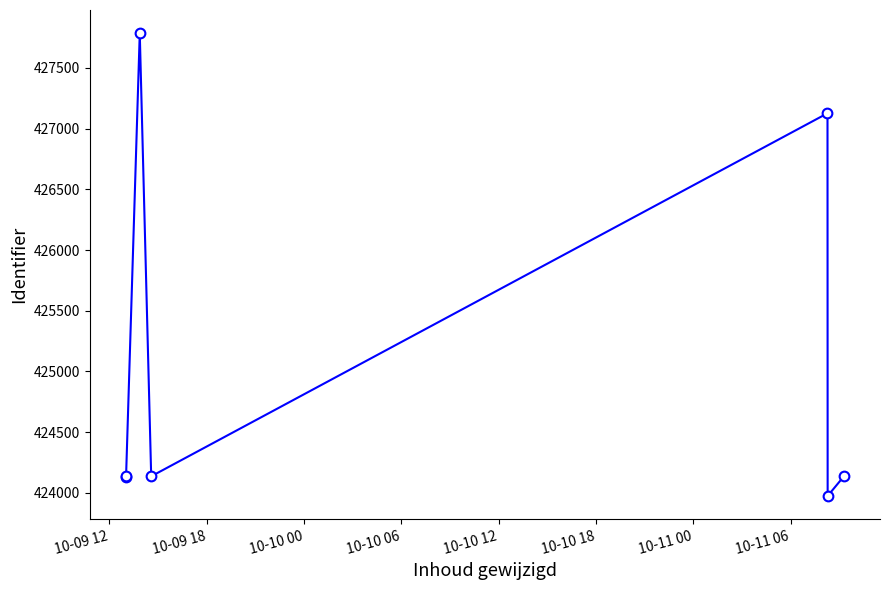

How many interior local peaks (higher than both neighbors) does the data have?

2